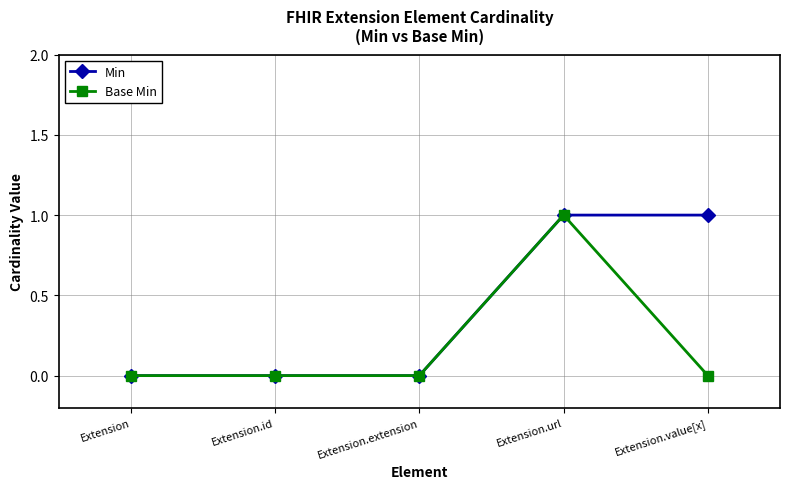

Which series has the largest total across all categories?

Min